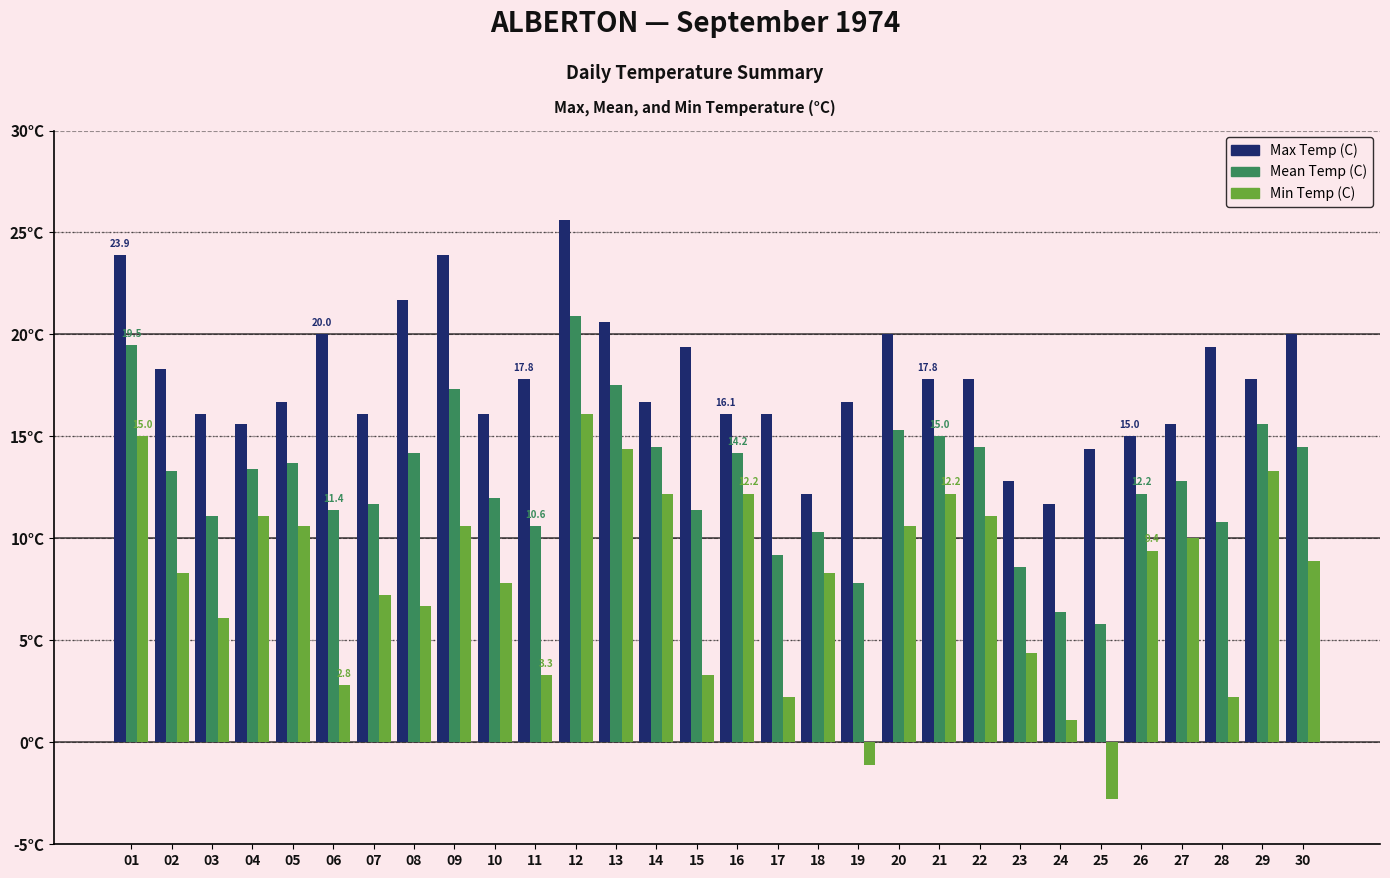

The Min Temp (C) series shows 12.2 at 21. True or false?

True